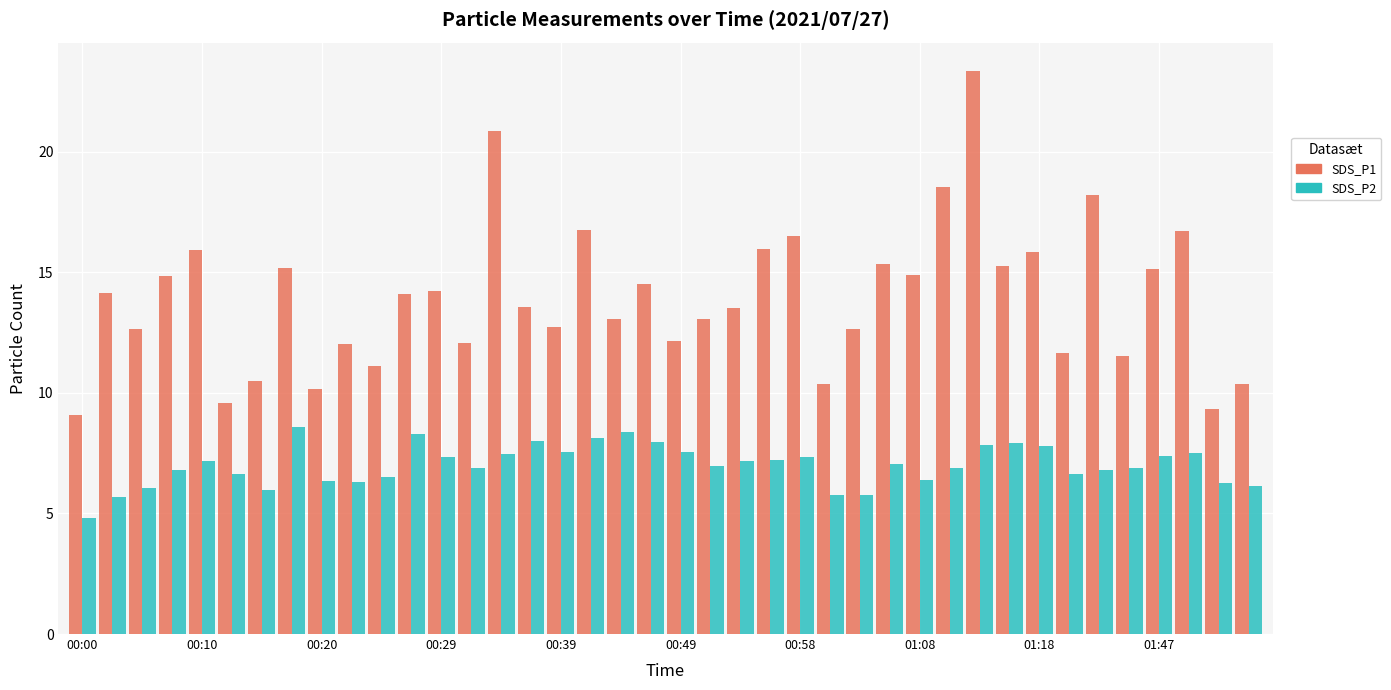

Count the number of categories in the chart.

40